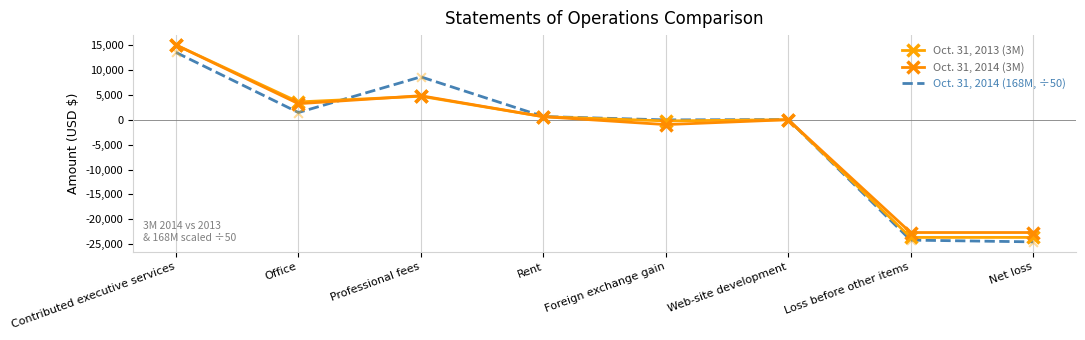

What is the total value across all series at Office?

8218.8